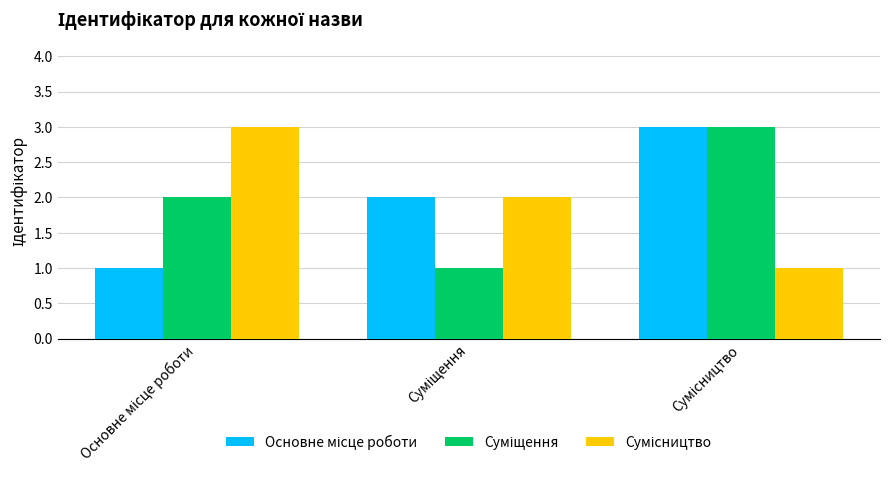

How many categories are shown in the chart?

3